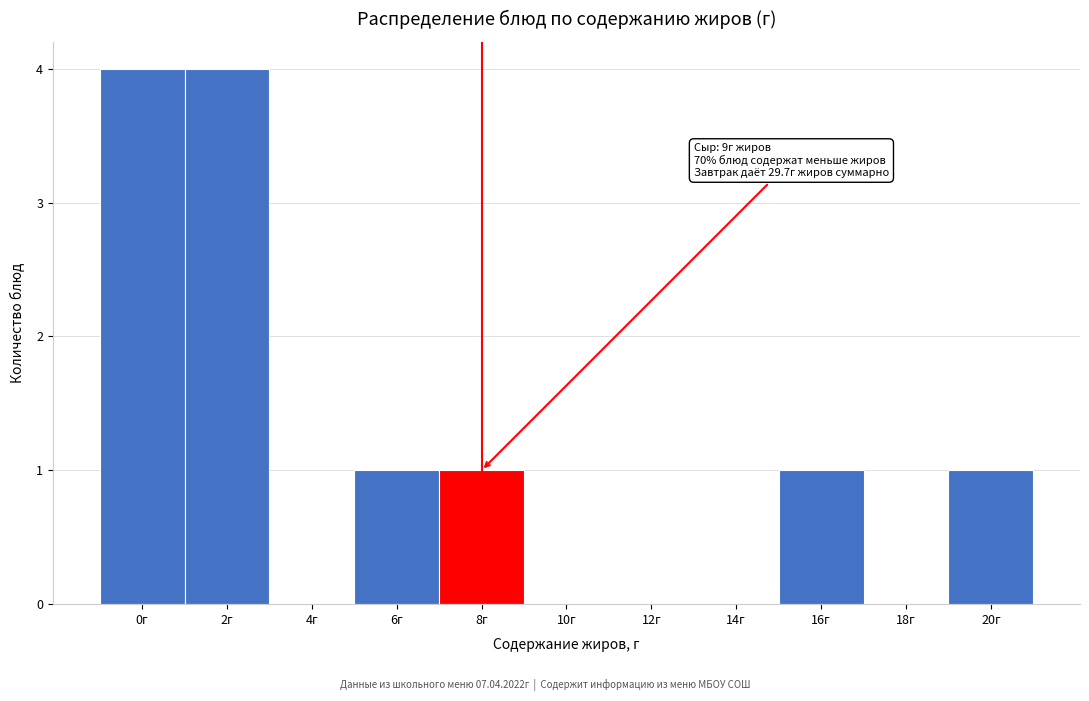

Reading left to right, transcribe all the data shown in this chart.

0г=4	2г=4	4г=0	6г=1	8г=1	10г=0	12г=0	14г=0	16г=1	18г=0	20г=1